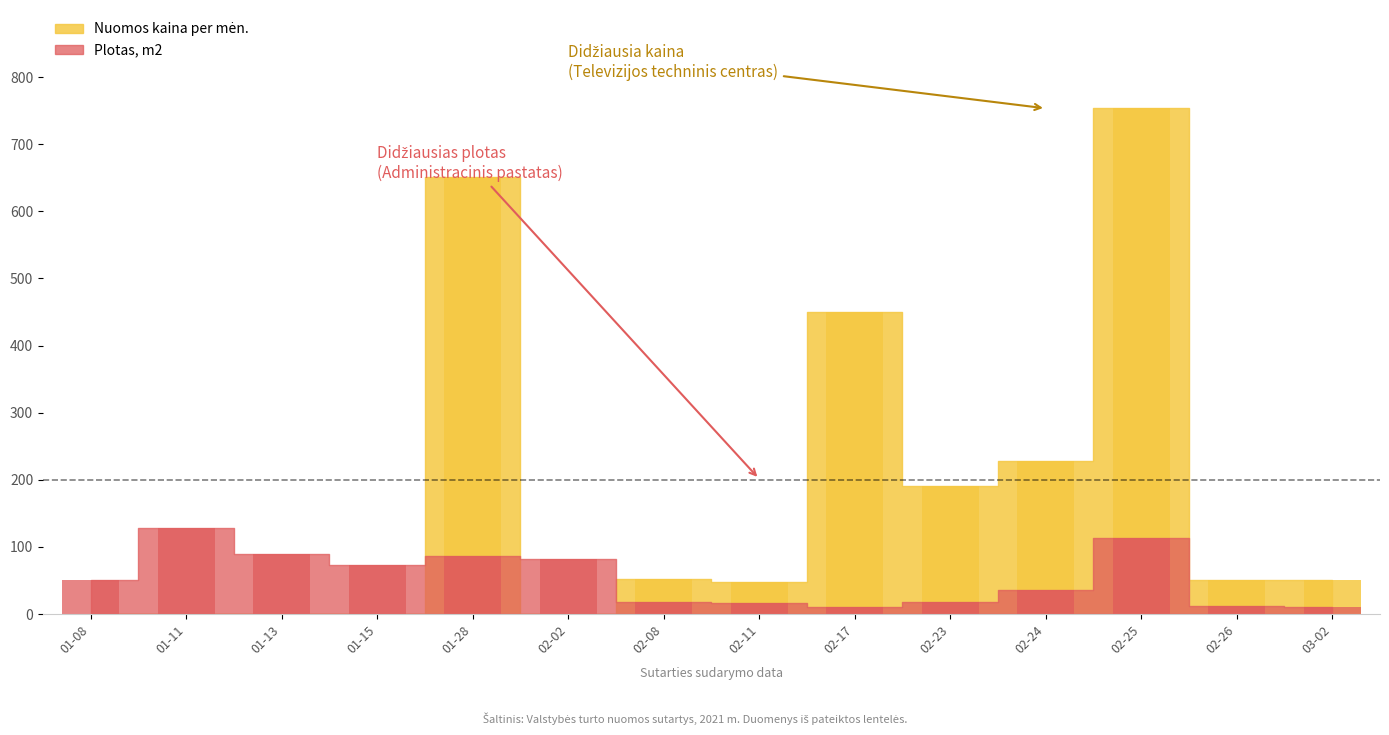

Read the Plotas, m2 value at 01-11.

127.5